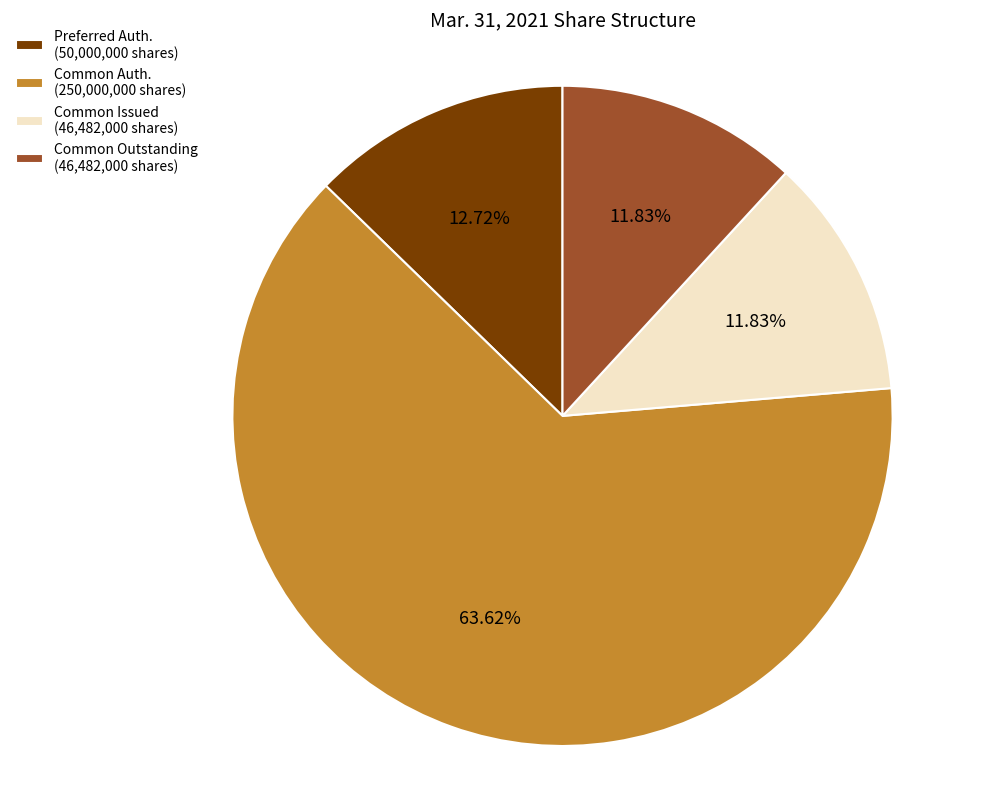

Is the sum of Common Auth. (250,000,000 shares) and Common Issued (46,482,000 shares) greater than half?

Yes